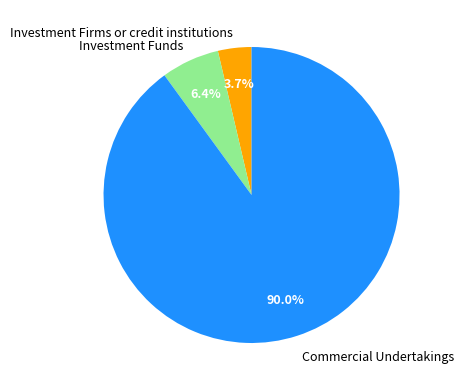

To the nearest percent, what portion does Commercial Undertakings represent?

90%